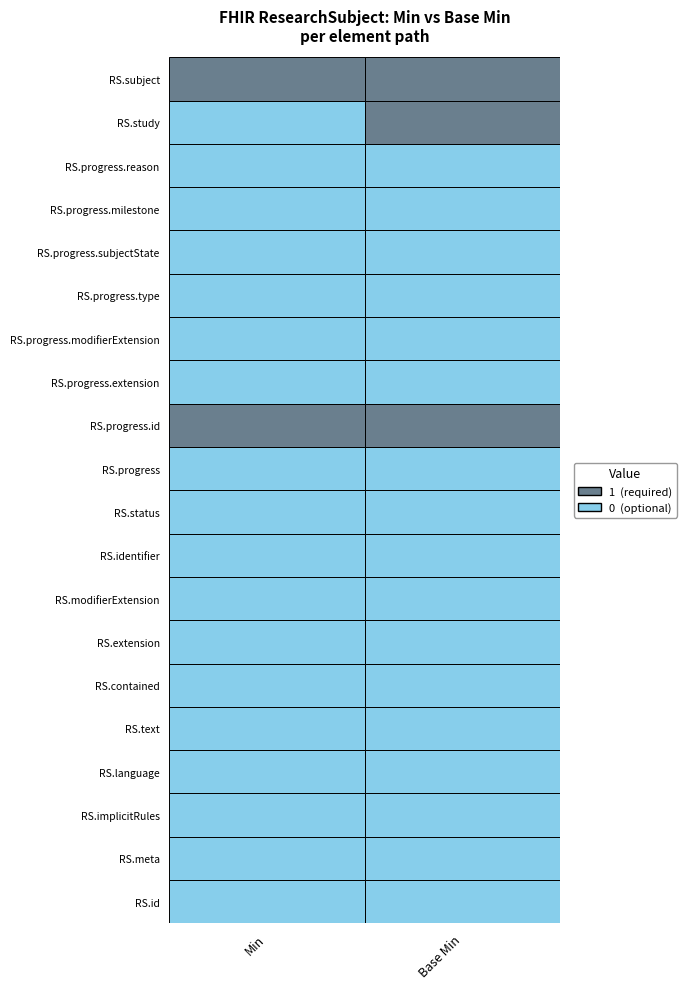

Is it true that Base Min equals 0 at ResearchSubject.progress.subjectState?

True